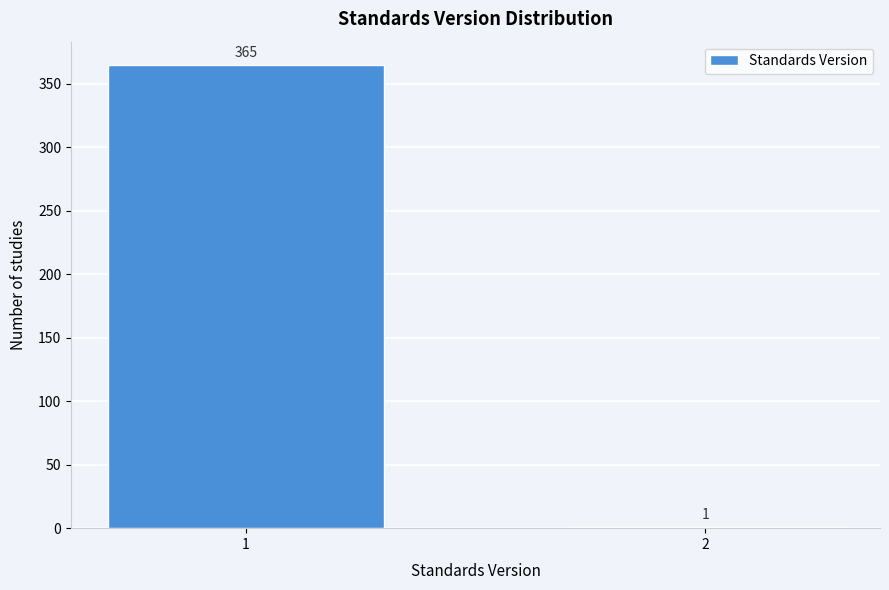

Reading left to right, transcribe all the data shown in this chart.

1=365	2=1